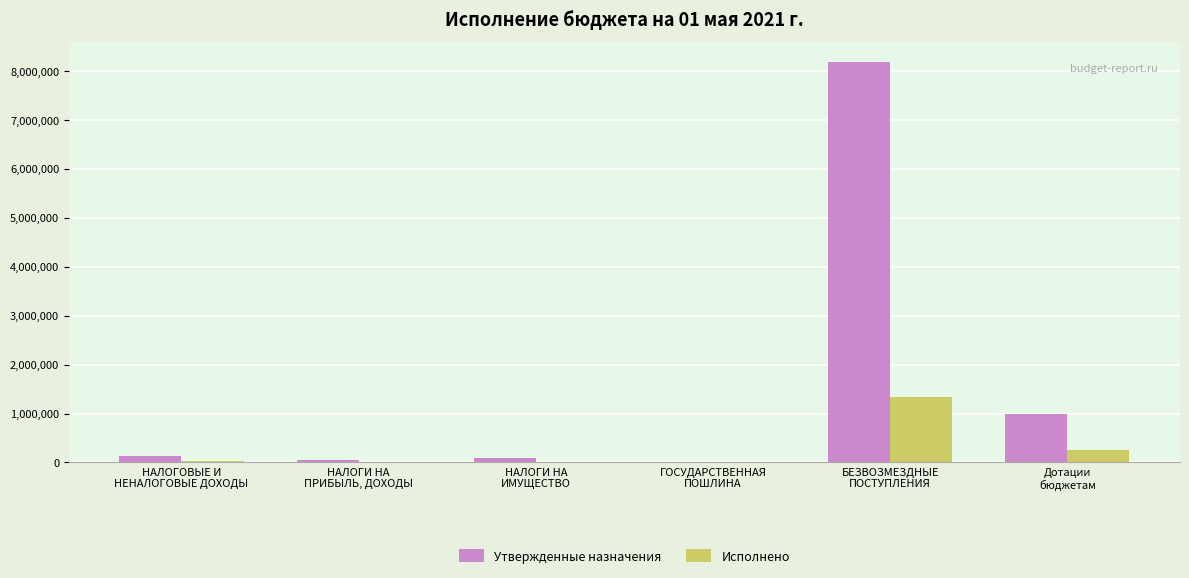

True or false: Исполнено has a value of 245250.0 at Дотации
бюджетам.

True